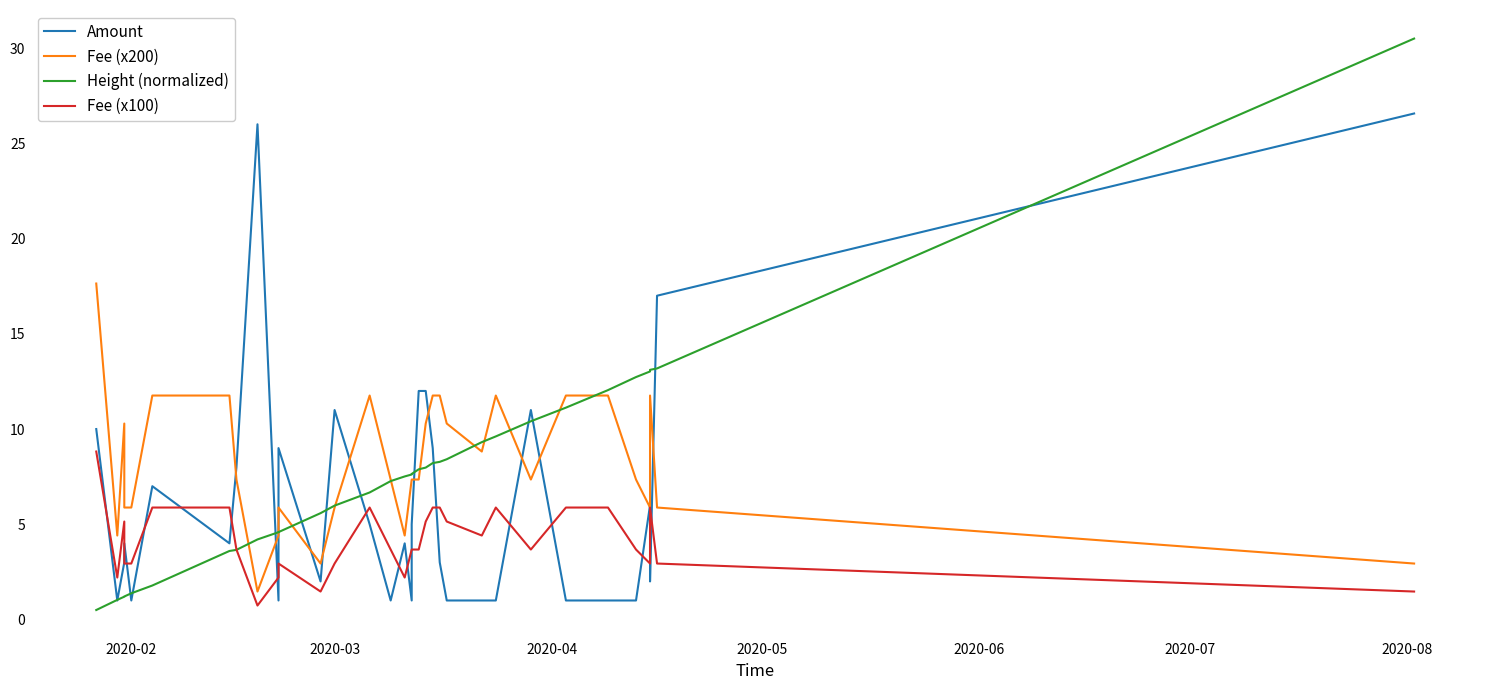

At how many categories does at least one series exceed 3?

33